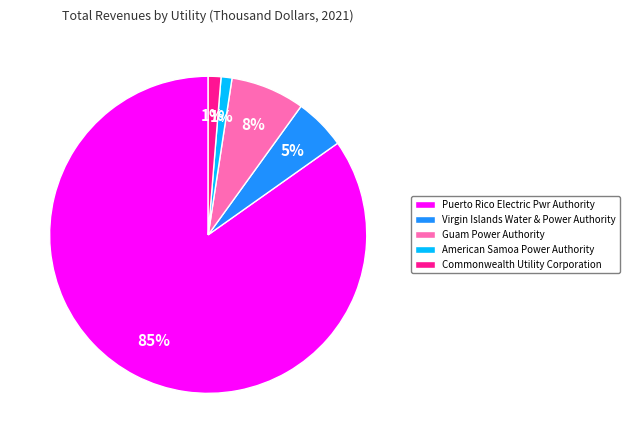

To the nearest percent, what is the combined percentage of Commonwealth Utility Corporation and Guam Power Authority?

9%